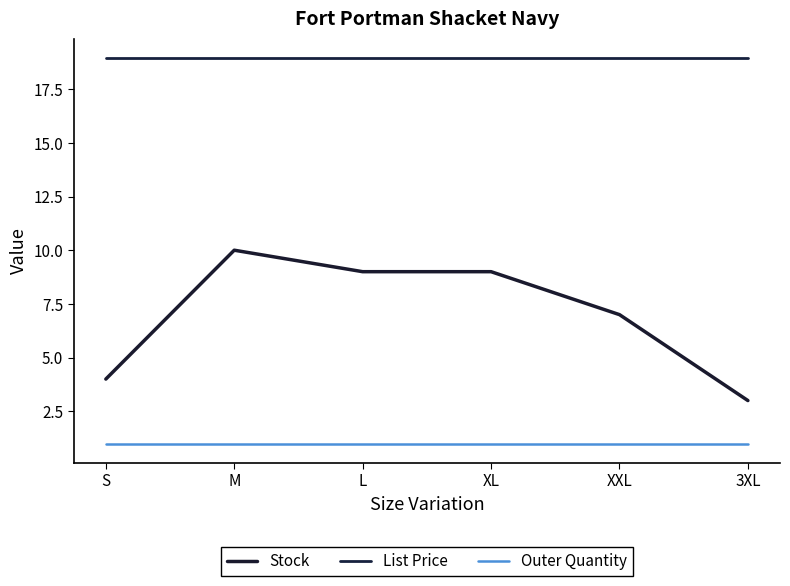

Which label corresponds to the smallest value in the chart?

S